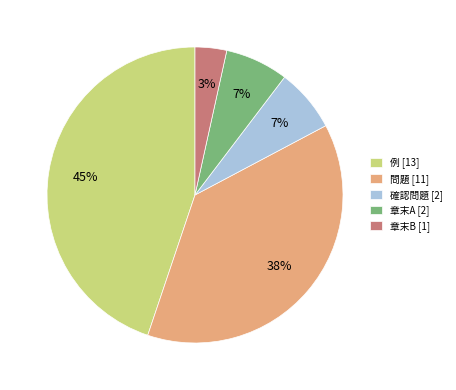

Is there any slice that represents more than half of the pie?

No